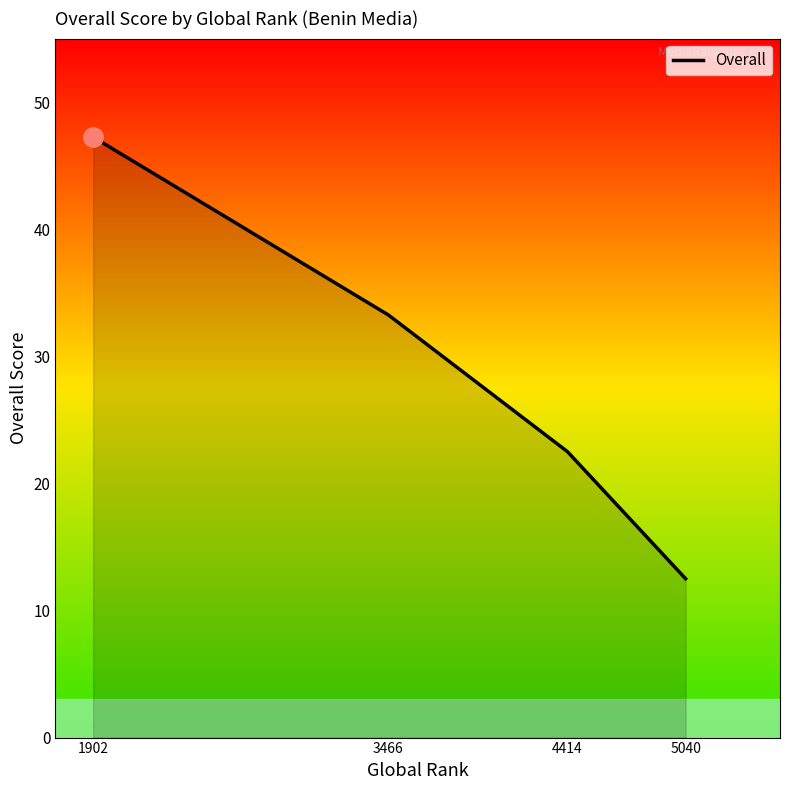

The chart shows a value of 47.2 at 1902. True or false?

True